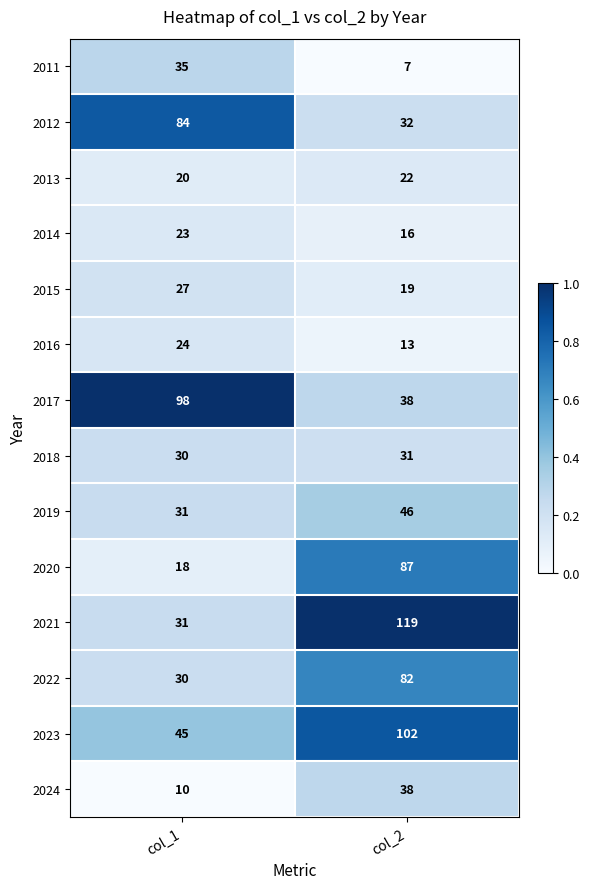

Where is 2022 nearest to the value 56?

col_1